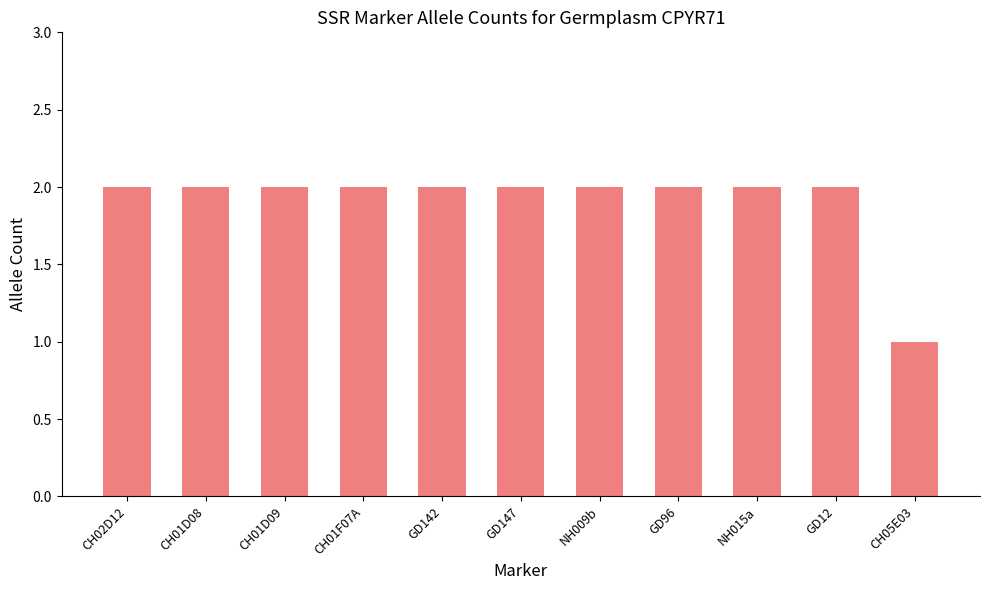

Is it true that the value at GD12 is 3?

False